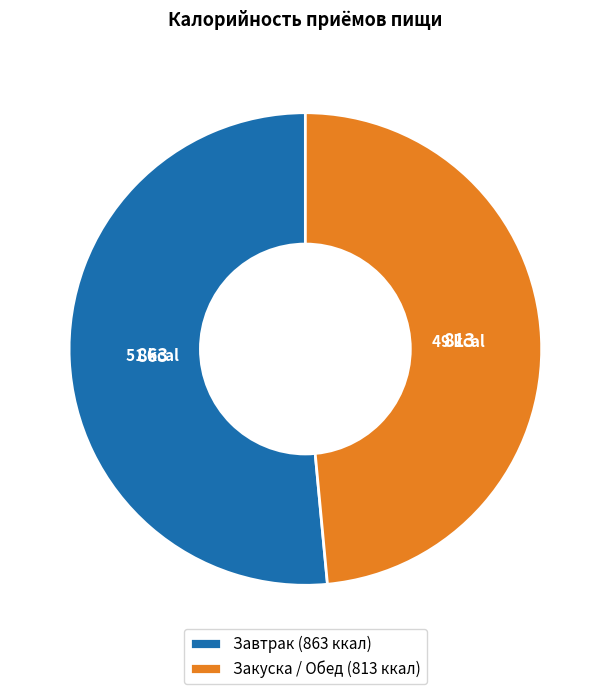

Do Закуска / Обед (813 ккал) and Завтрак (863 ккал) together represent more than half of the pie?

Yes